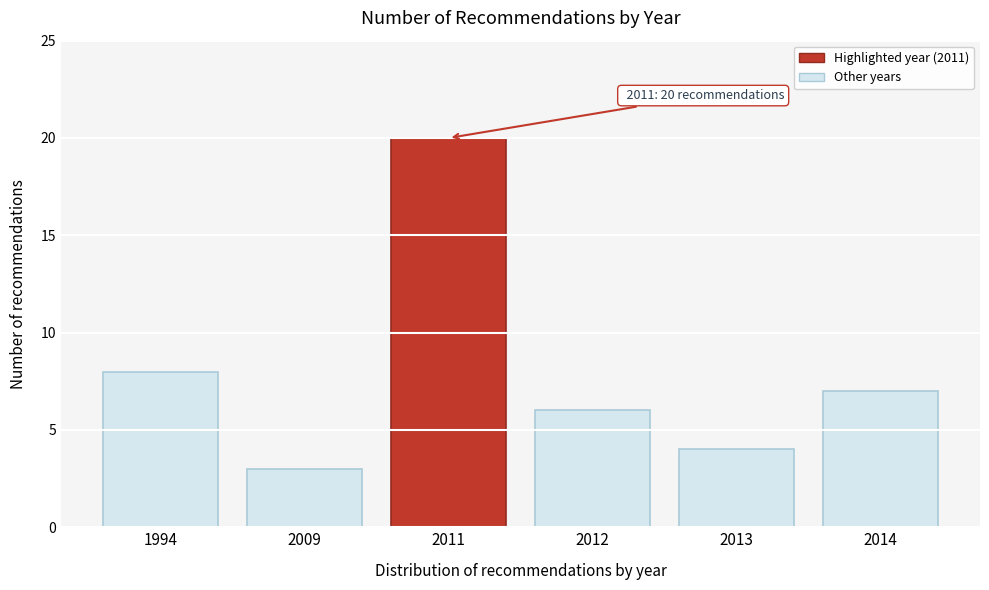

Reading left to right, extract all data points from this chart.

1994=8	2009=3	2011=20	2012=6	2013=4	2014=7